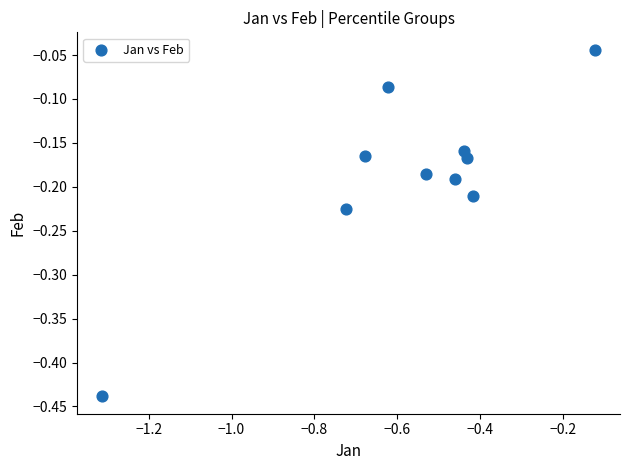

What is the range of Y values (max minus min)?

0.4